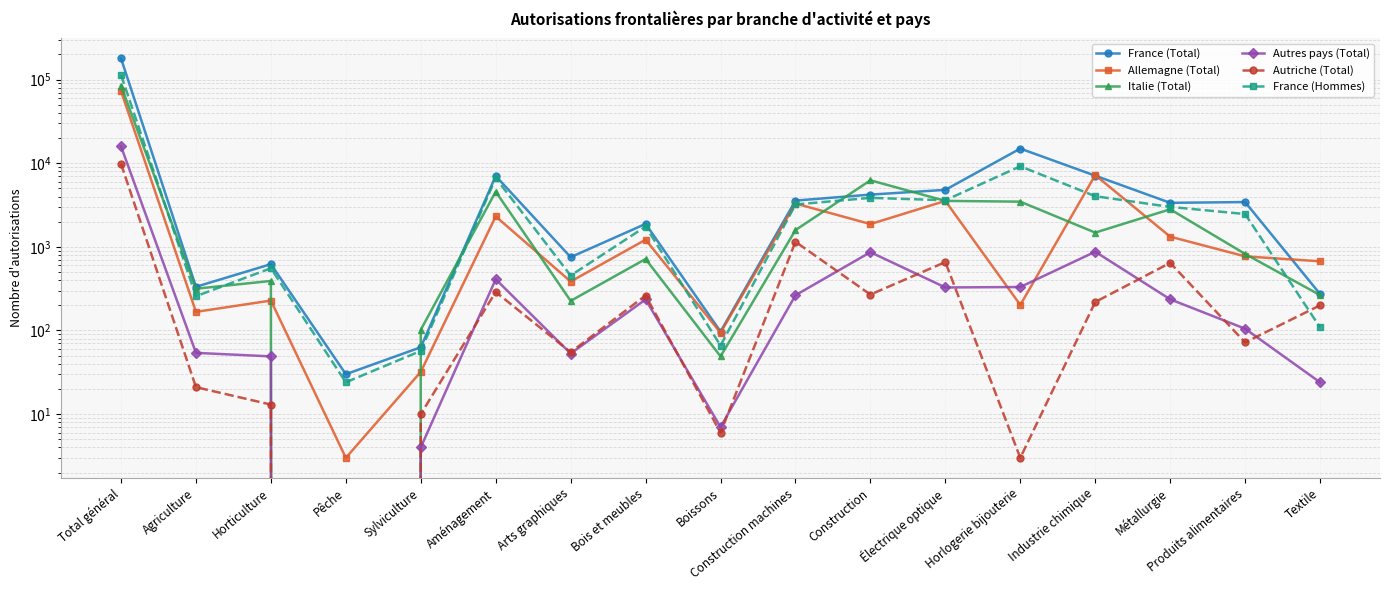

At how many categories does at least one series exceed 172350?

1